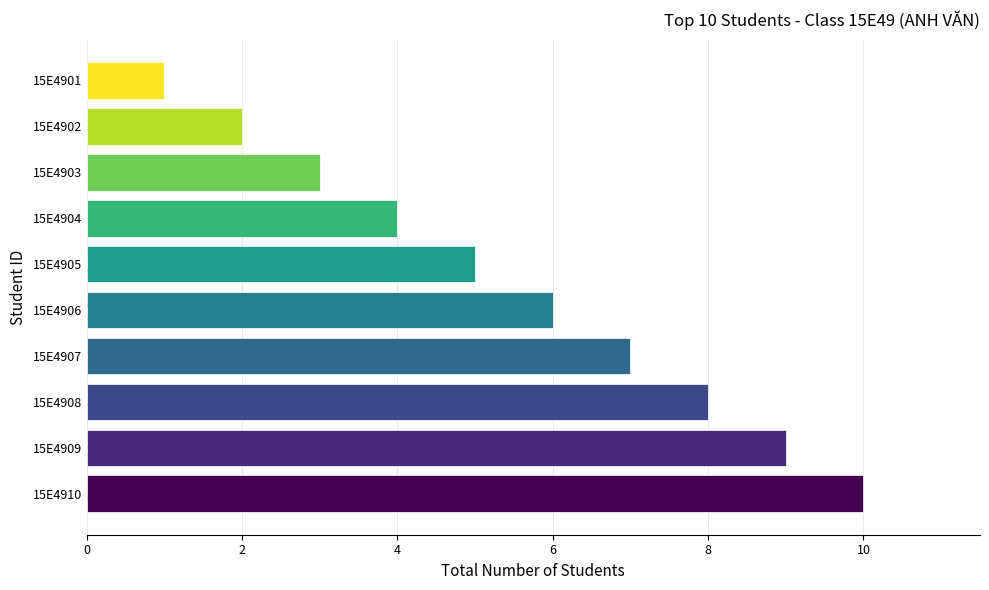

How many data points are less than 6?

5